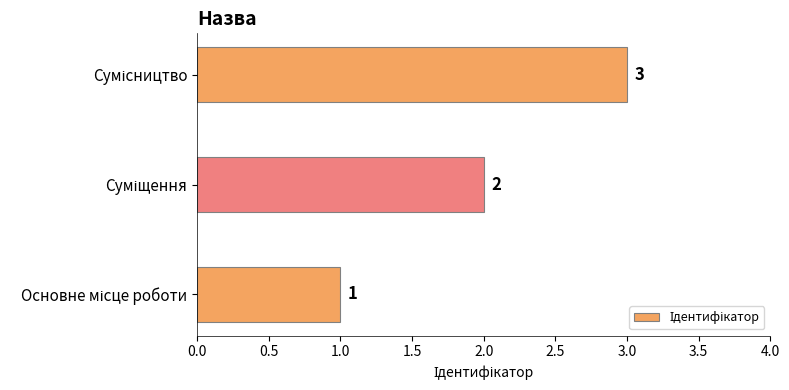

How many data points does each series have?

3